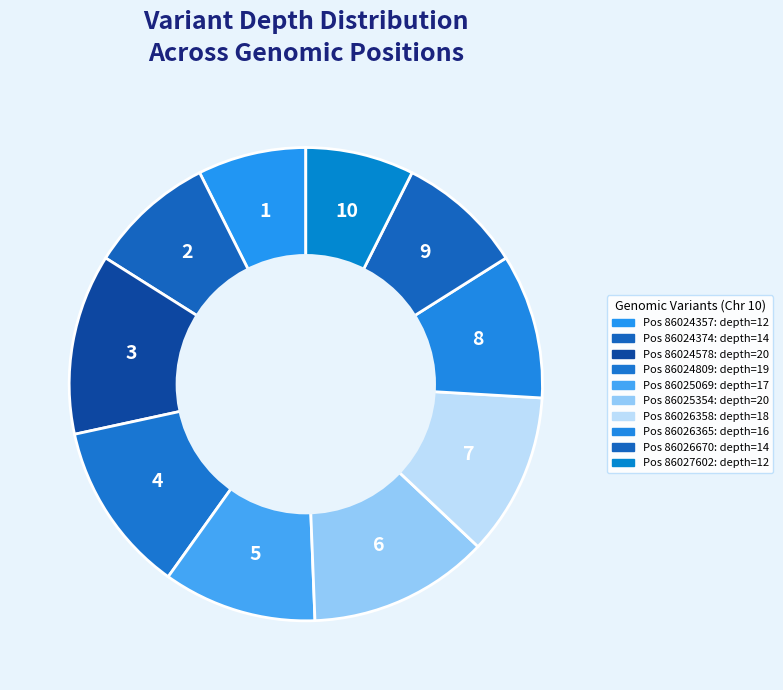

Count the number of slices in the pie.

10